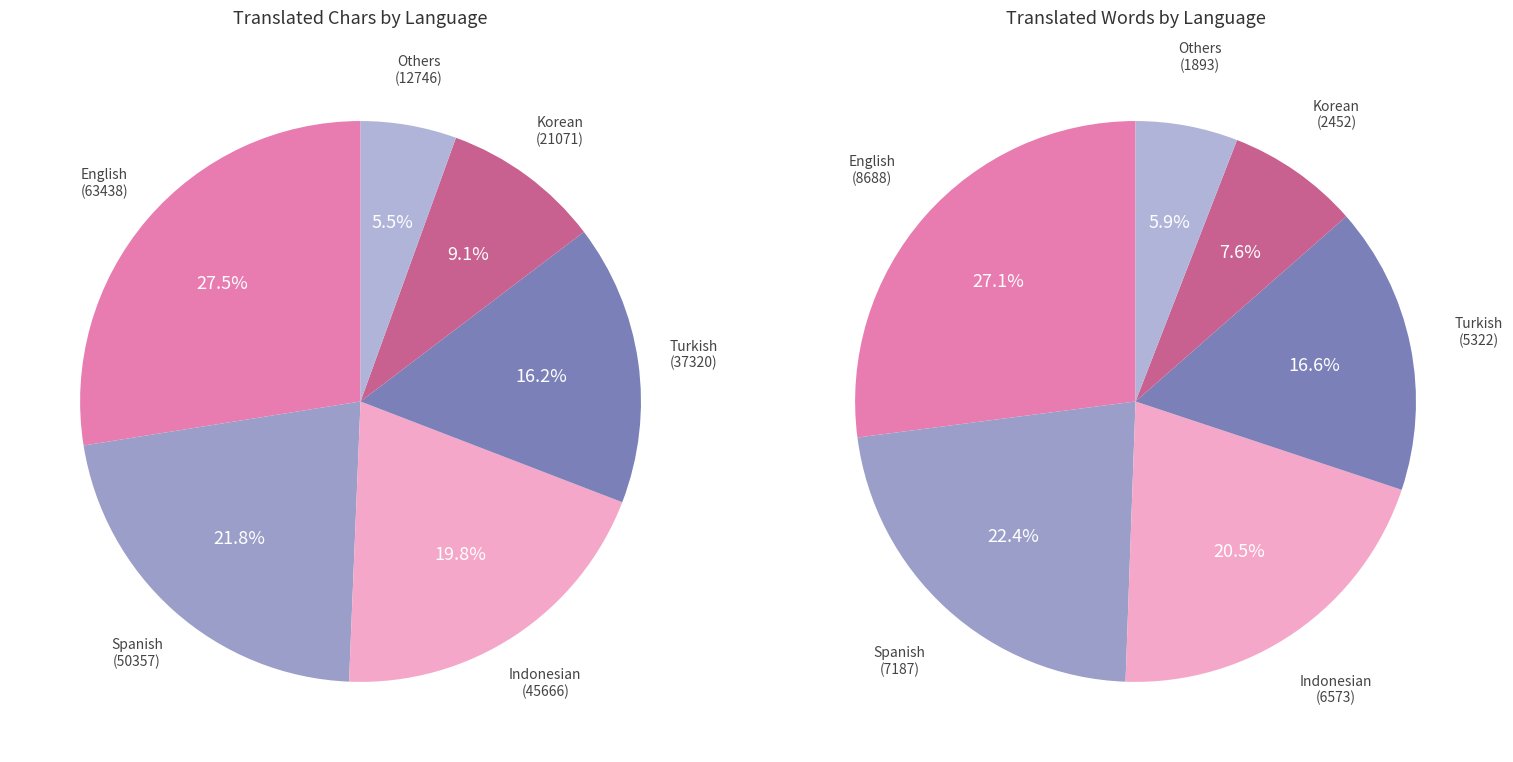

To the nearest percent, what percentage of the pie is Korean?

9%